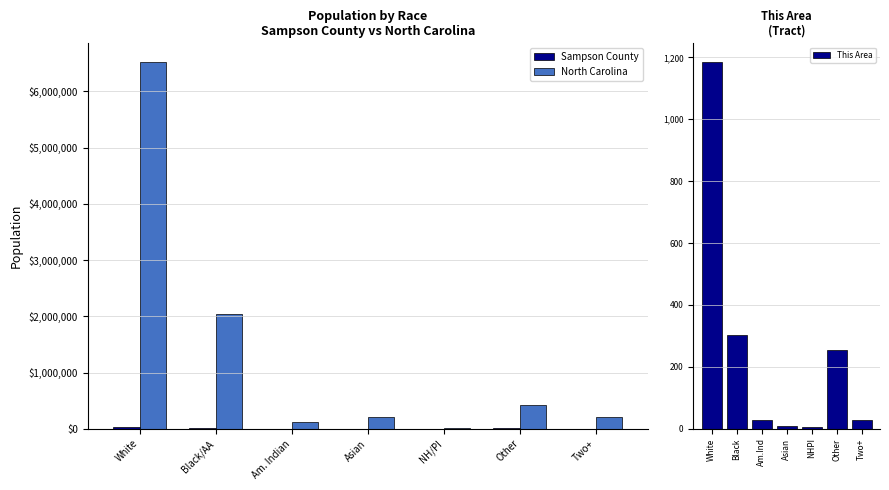

Is it true that Sampson County equals 35985 at White?

True